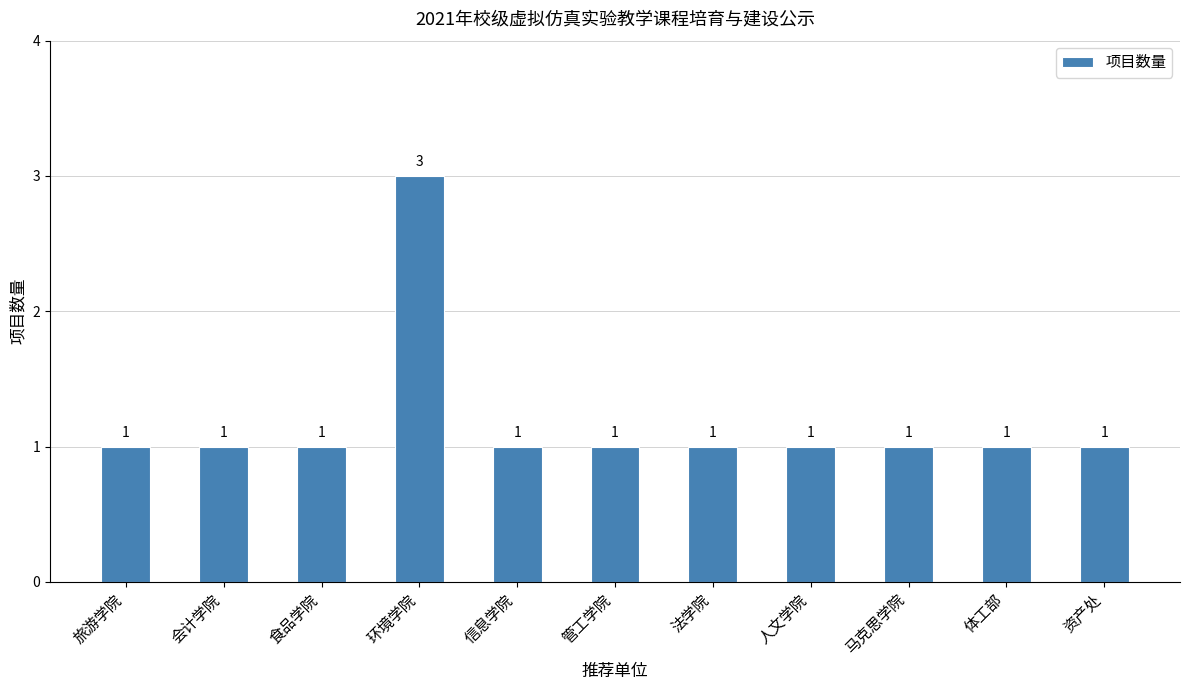

Which has a higher value, 环境学院 or 资产处?

环境学院